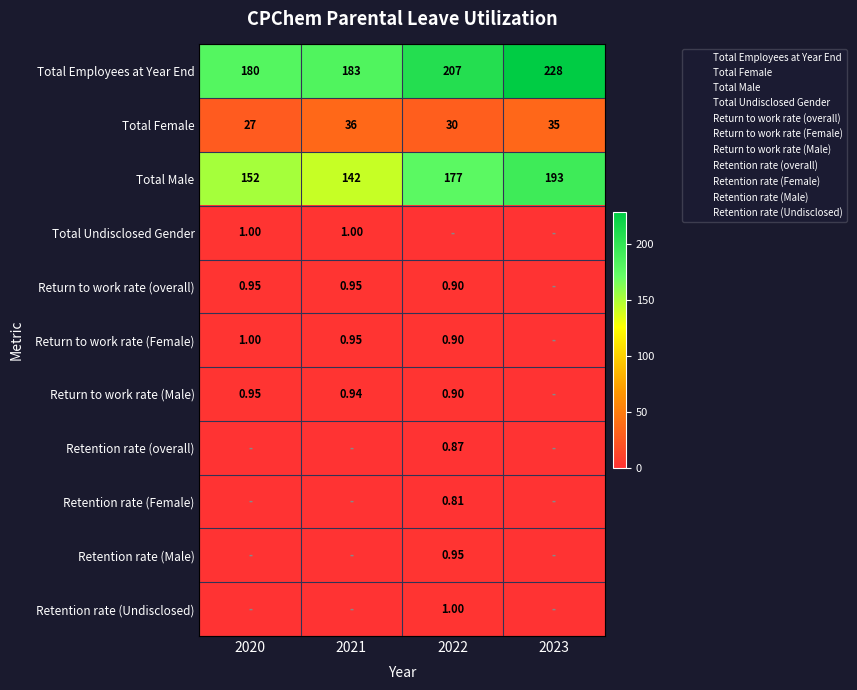

Count the Total Male values in the range 152 to 193.

3